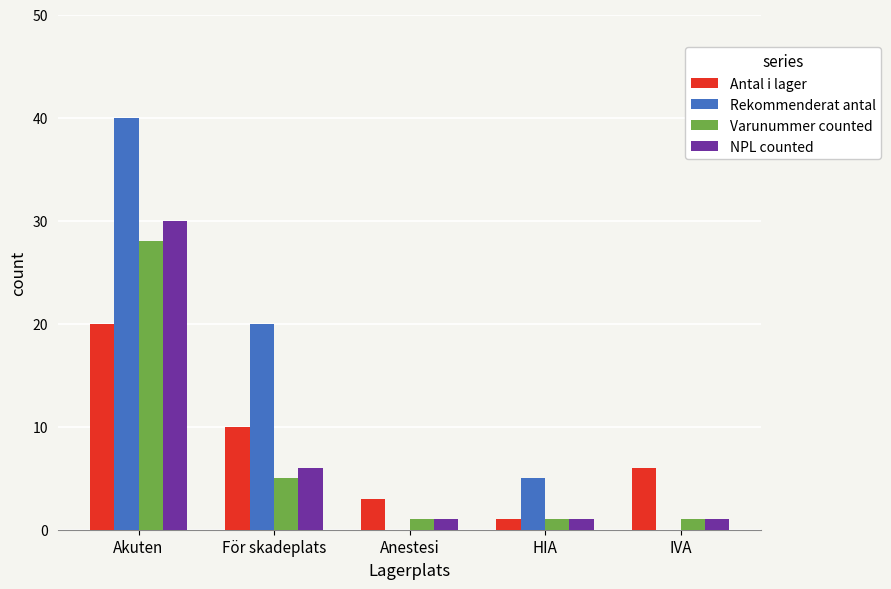

Are the bars horizontal?

No